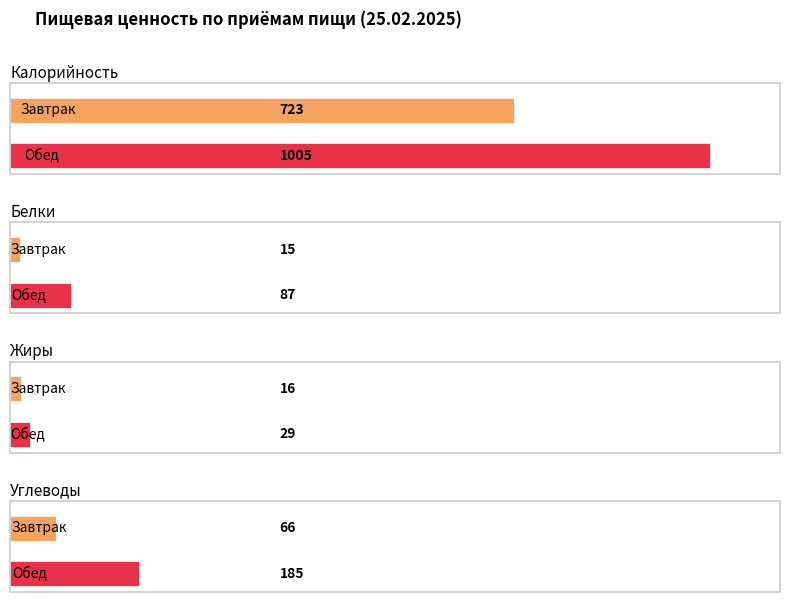

Count the Углеводы values in the range 66 to 185.

2